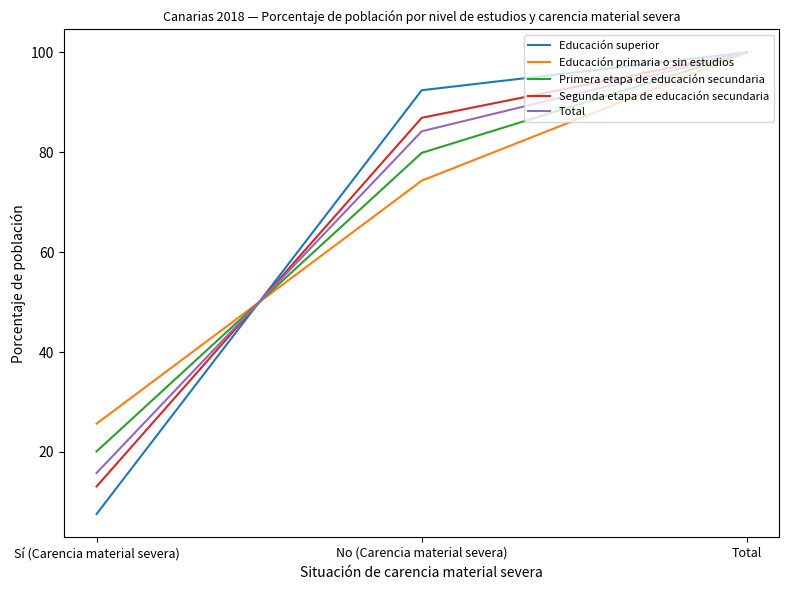

Is it true that Primera etapa de educación secundaria equals 19.7 at No (Carencia material severa)?

False